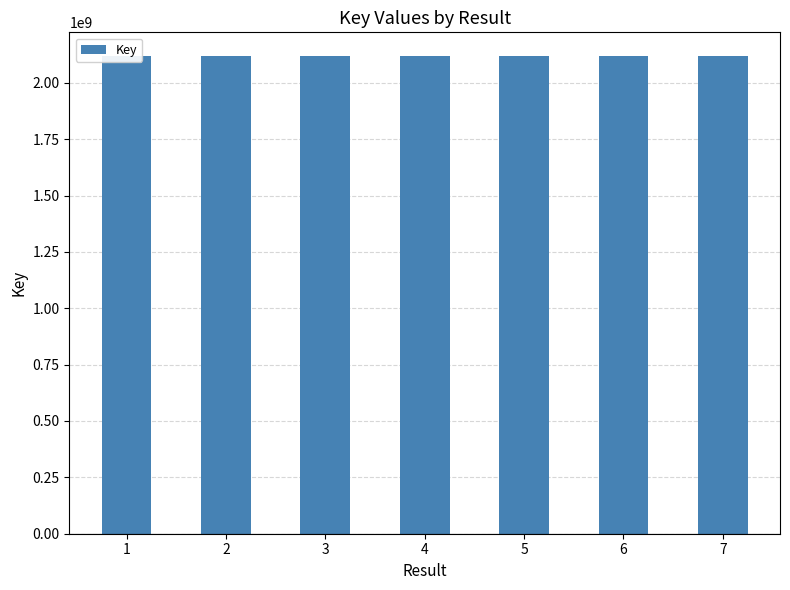

The chart shows a value of 2117881975 at 2. True or false?

True